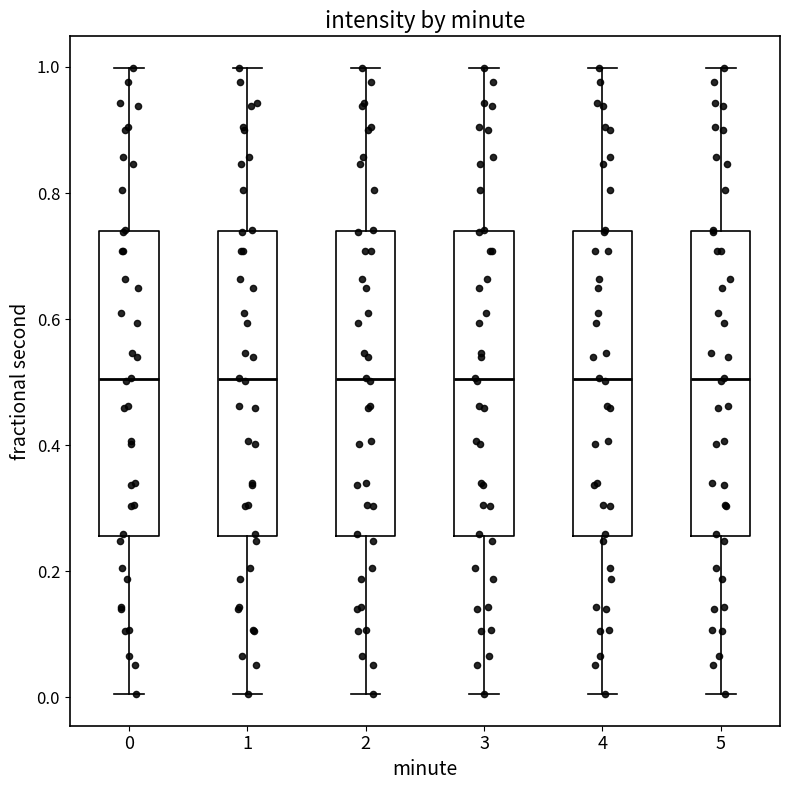

Reading left to right, transcribe this box plot: for each box, give where its median line is, the range the box spans, and where its two whiskers end, as read against the y-axis. The values are not printed on the chart, so give them approximately, as read against the axis.

0: median 0.50, box 0.26 to 0.74, whiskers 0.00 to 1.00
1: median 0.50, box 0.26 to 0.74, whiskers 0.00 to 1.00
2: median 0.50, box 0.26 to 0.74, whiskers 0.00 to 1.00
3: median 0.50, box 0.26 to 0.74, whiskers 0.00 to 1.00
4: median 0.50, box 0.26 to 0.74, whiskers 0.00 to 1.00
5: median 0.50, box 0.26 to 0.74, whiskers 0.00 to 1.00